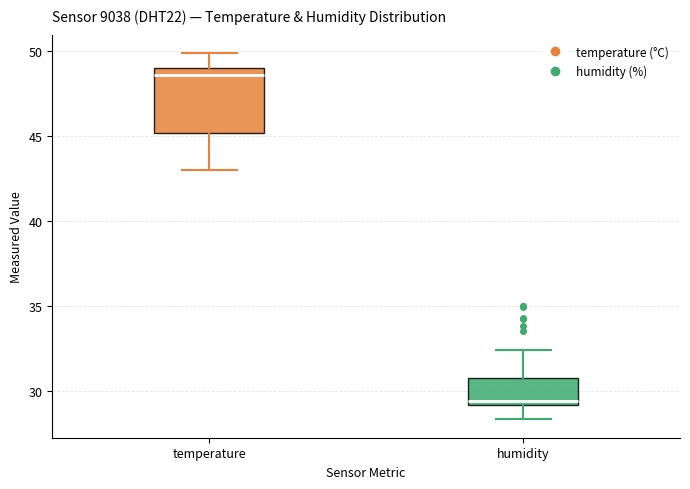

Which box is the tallest, from its lower edge to its upper edge?

temperature